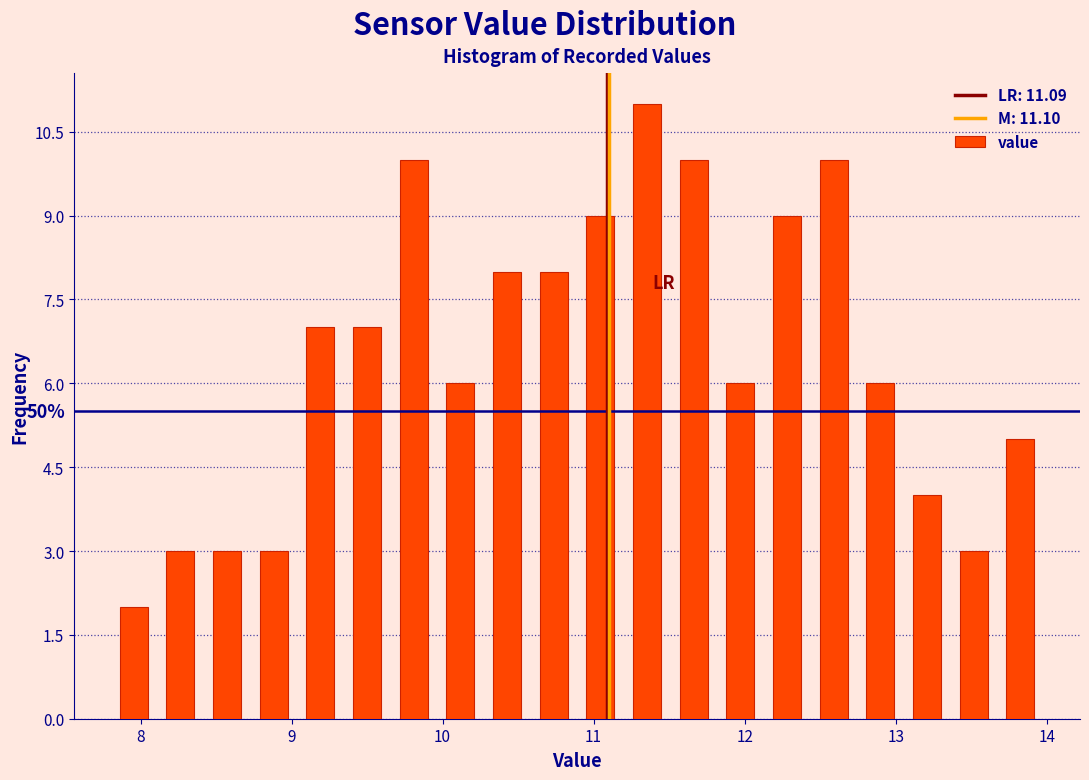

Read against the x-axis, roughly where is the centre of the tallest bar?

11.4